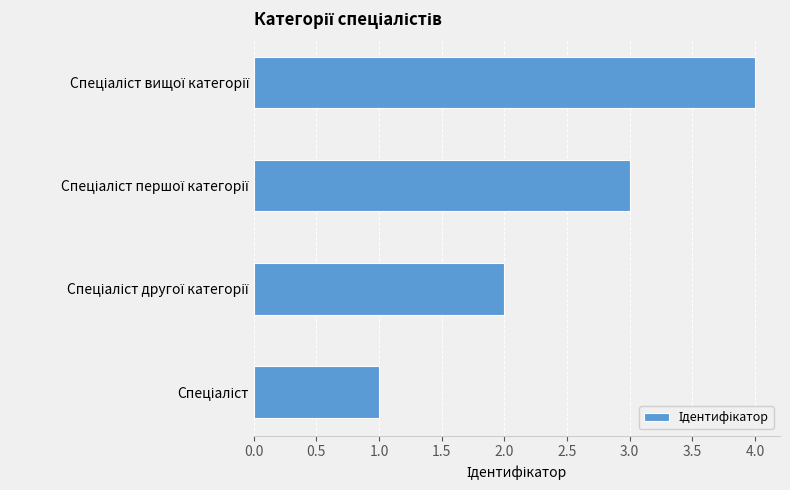

Are the bars horizontal?

Yes